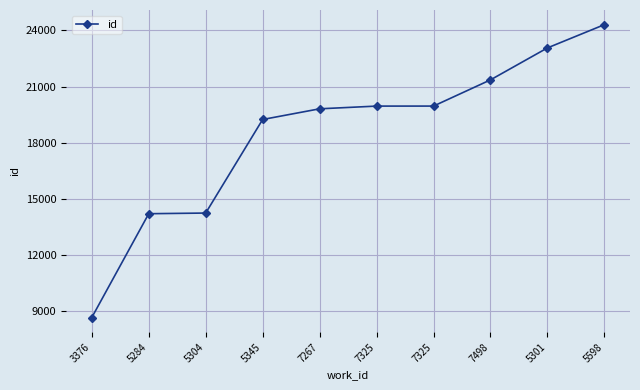

What is the difference between the values at 7325 and 5304?

5717